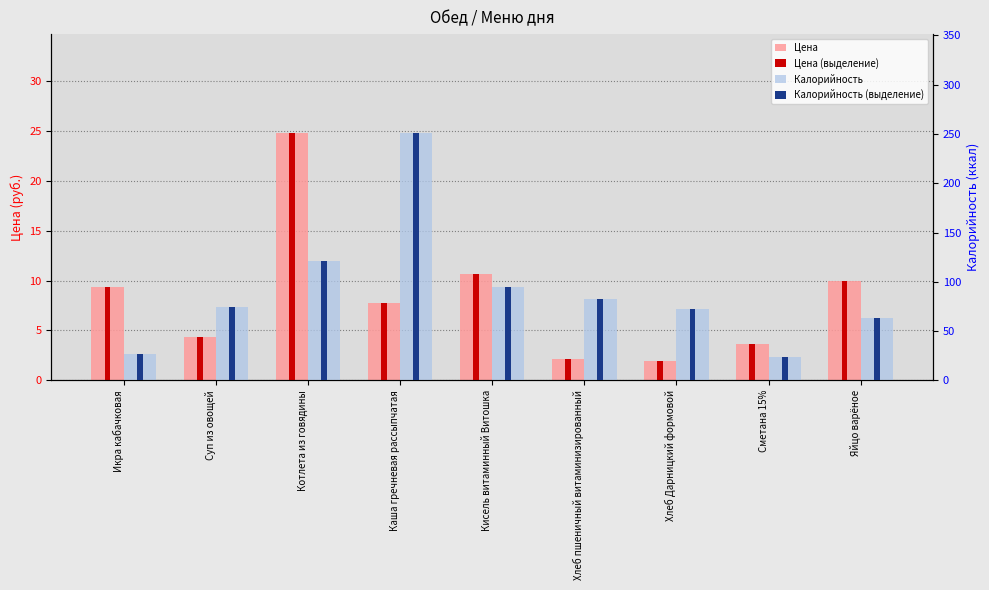

Which category has the highest value in the Цена (выделение) series?

Котлета из говядины